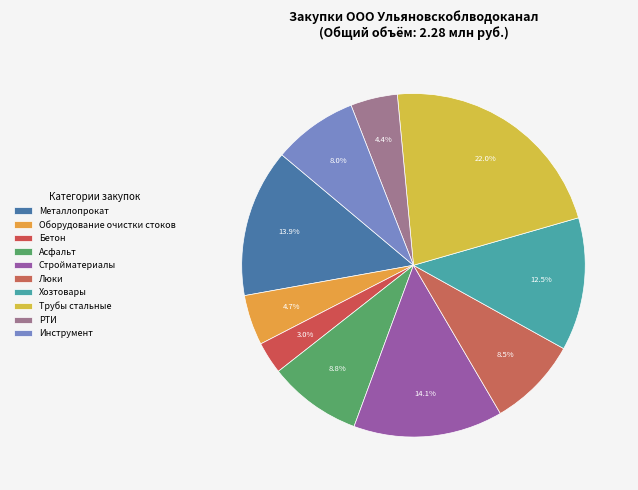

Count the number of slices in the pie.

10